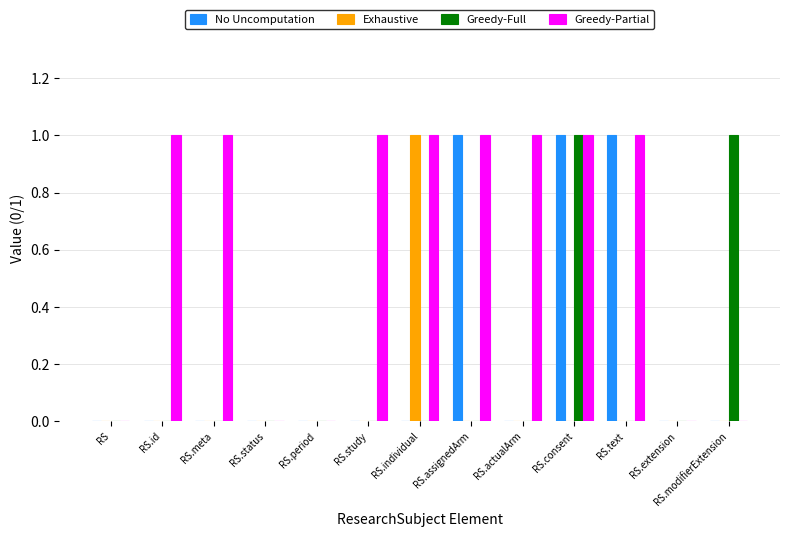

Rank the series at RS.meta from lowest to highest value.

No Uncomputation, Exhaustive, Greedy-Full, Greedy-Partial